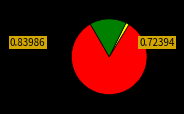

Is there any slice that represents more than half of the pie?

Yes